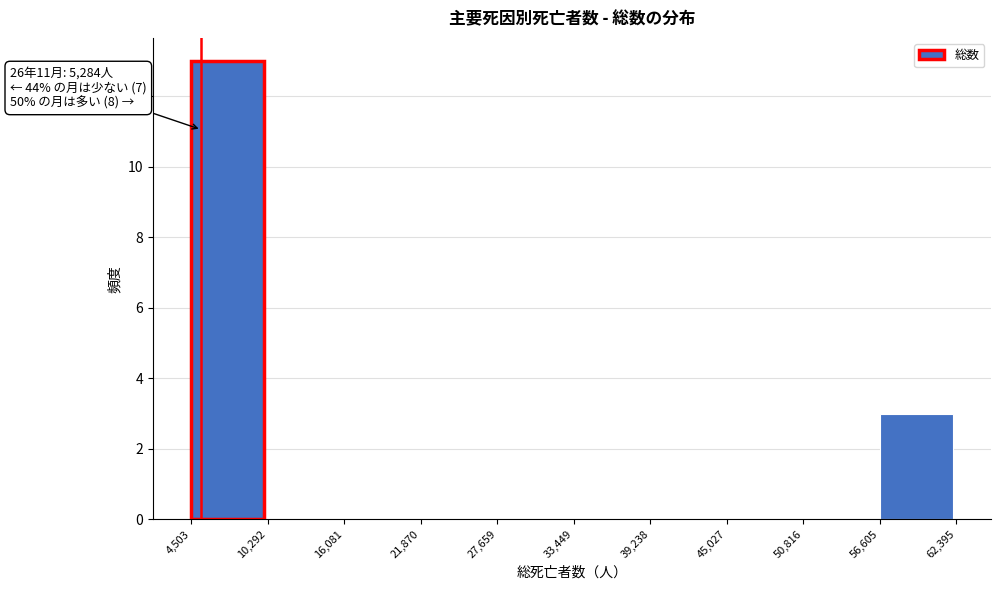

Over which range of the x-axis is the bar tallest?

4,503 to 10,292